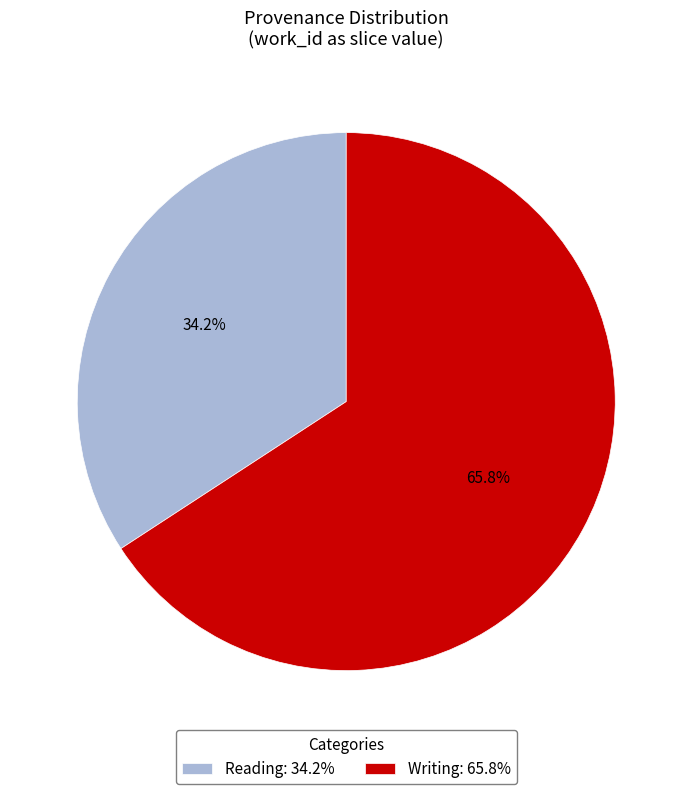

Which category has the biggest portion of the pie?

Writing